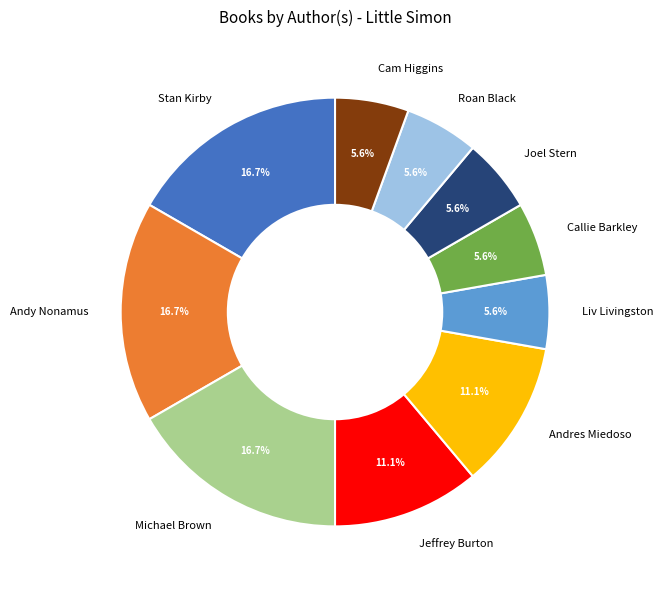

Combined, what portion of the pie is Cam Higgins and Andy Nonamus?

22.2%